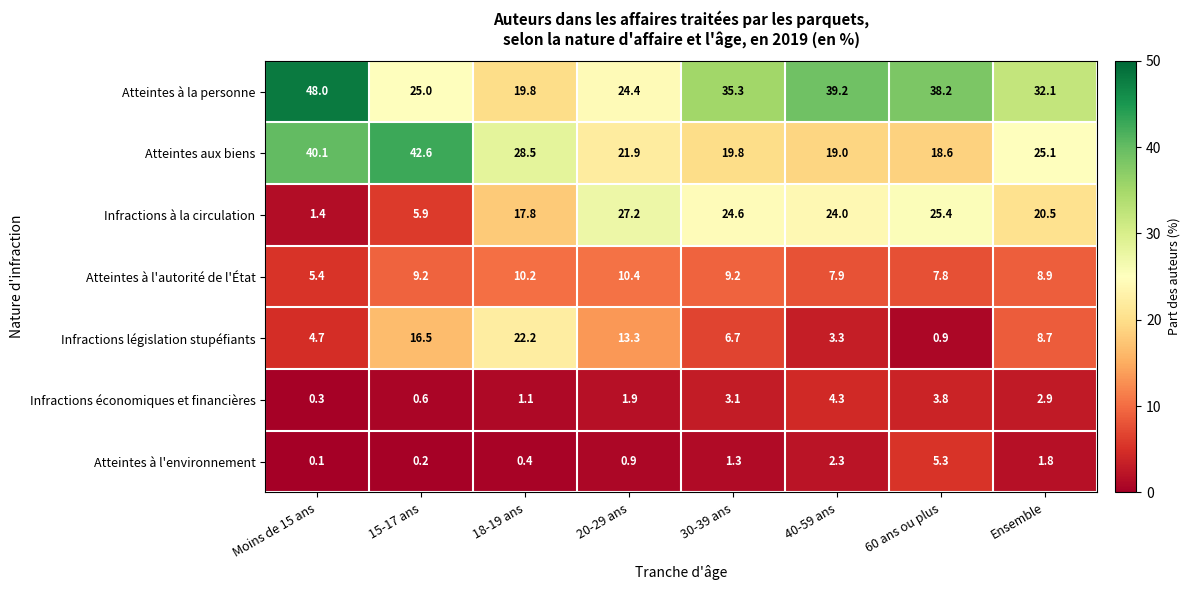

What is the total value across all series at 40-59 ans?

100.0